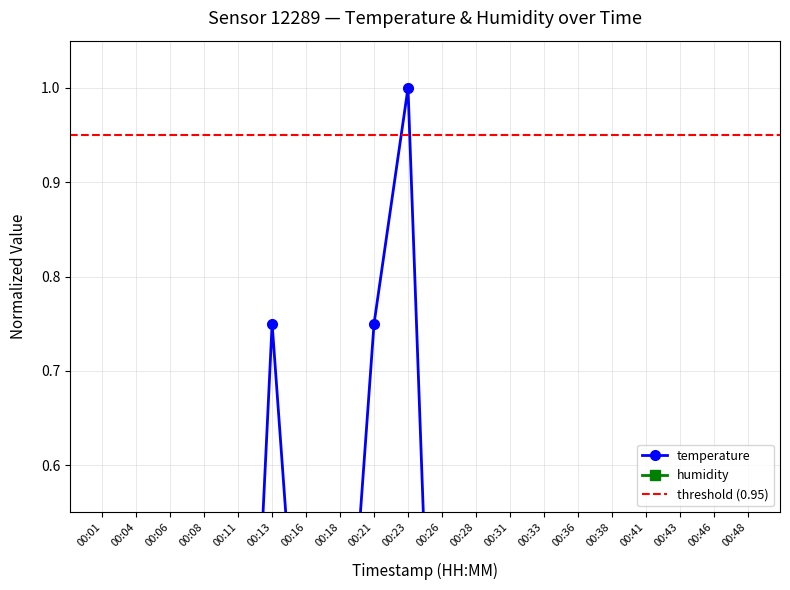

What is the average value?

0.3